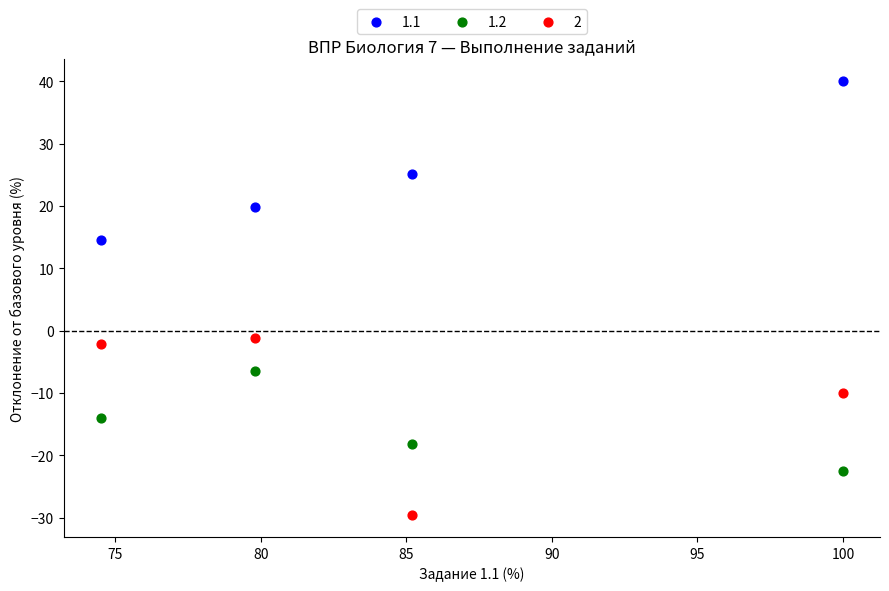

Which series contains the lowest Y value?

2